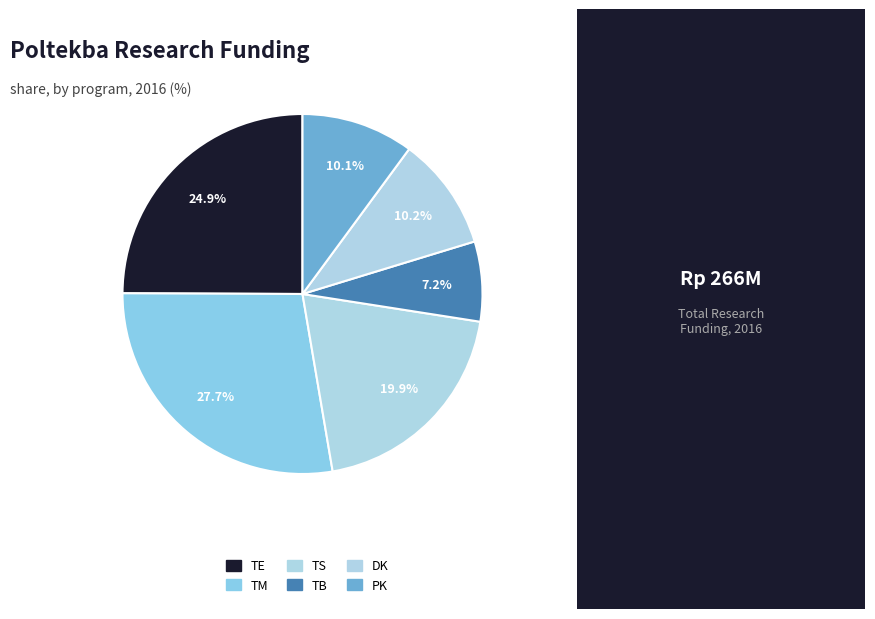

What percentage is the TE slice, to the nearest percent?

25%